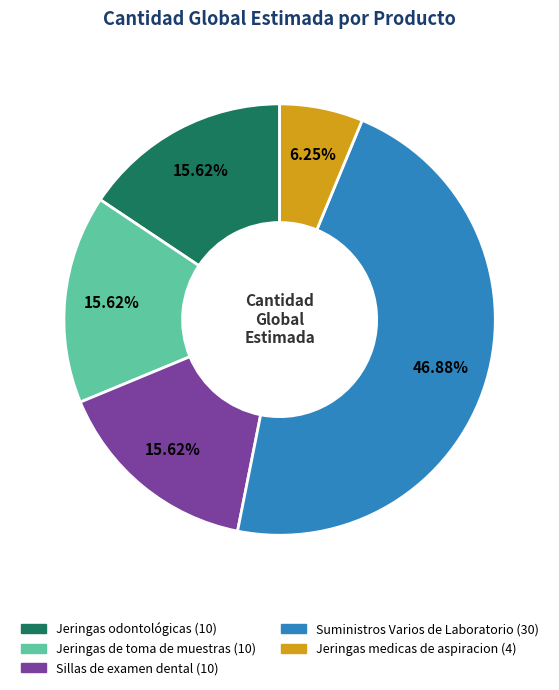

Approximately how many times larger is the value at Jeringas medicas de aspiracion compared to Jeringas de toma de muestras?

0.4